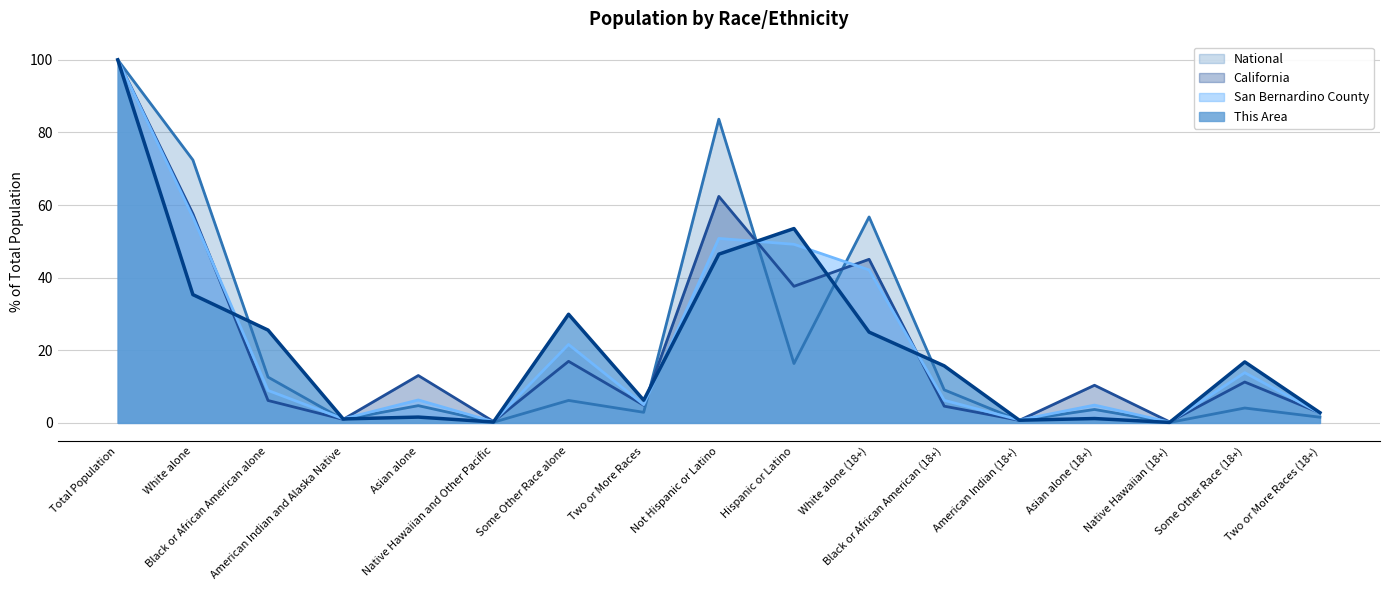

Is it true that This Area equals 13.0 at Some Other Race alone?

False